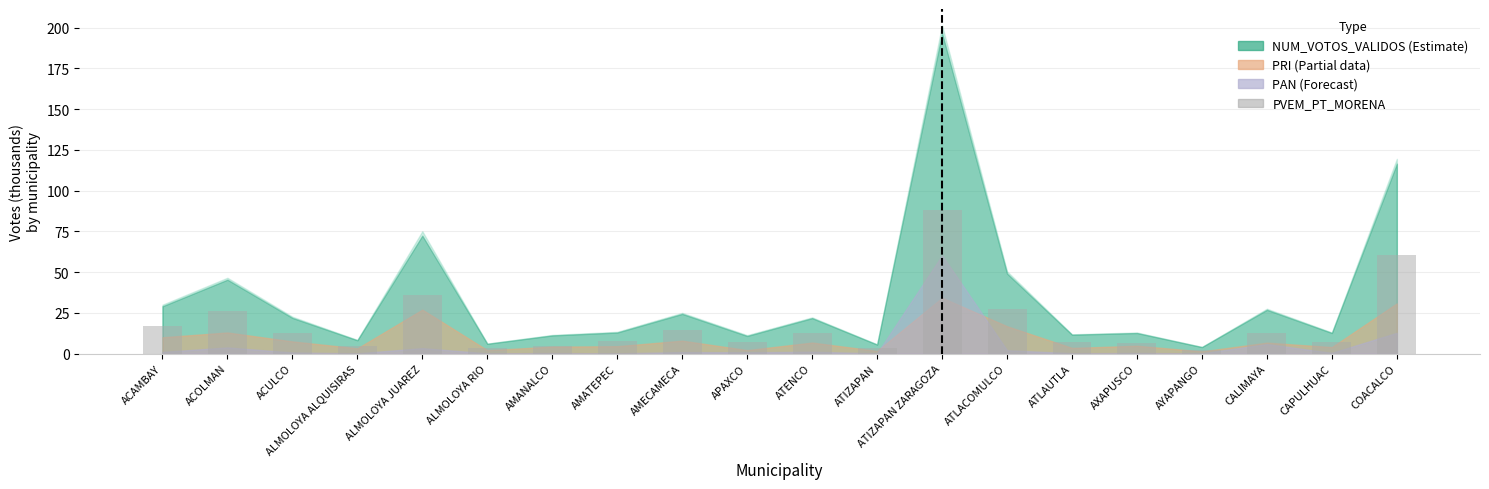

What is the approximate value at APAXCO?

7.3